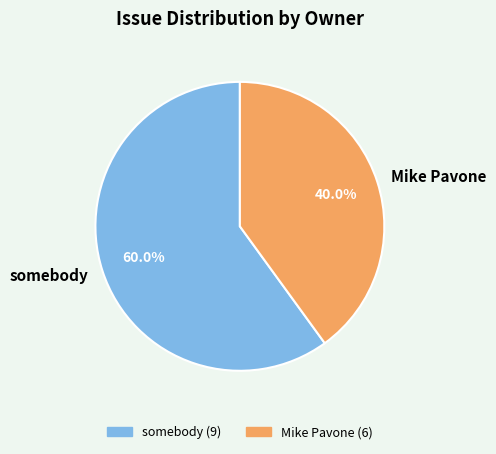

Does Mike Pavone represent more than half of the total?

No